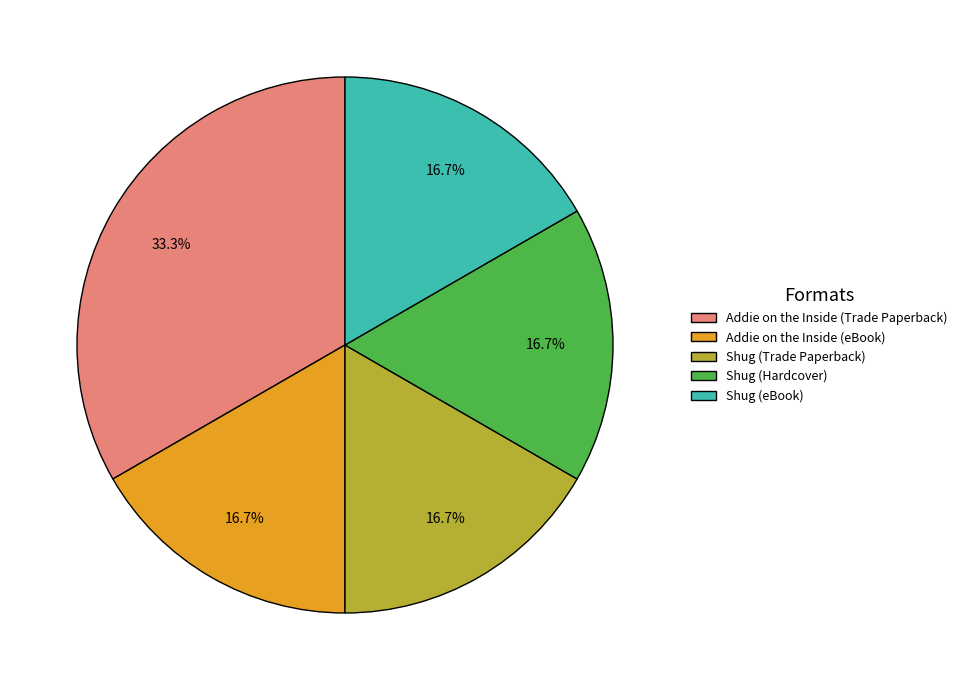

Between Addie on the Inside (Trade Paperback) and Shug (Hardcover), which is larger?

Addie on the Inside (Trade Paperback)